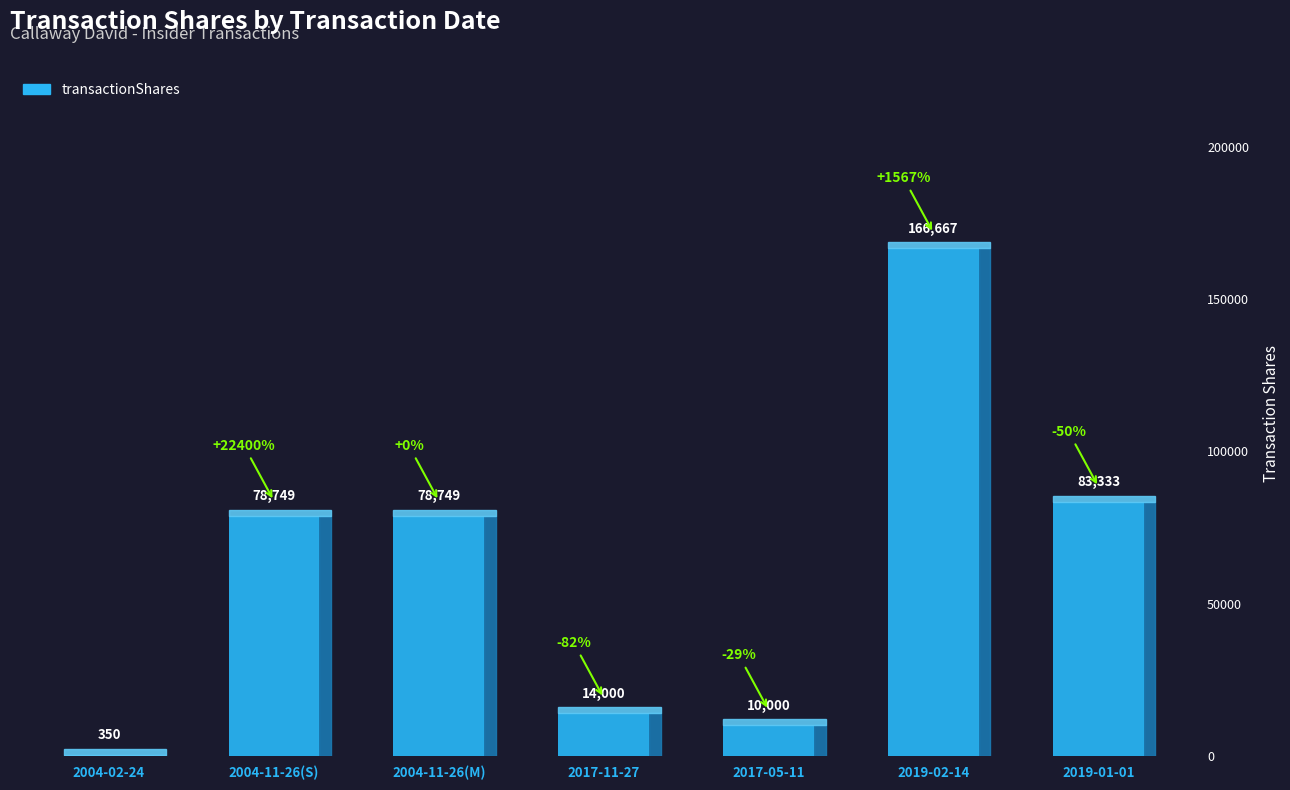

What is the sum of all values?

431848